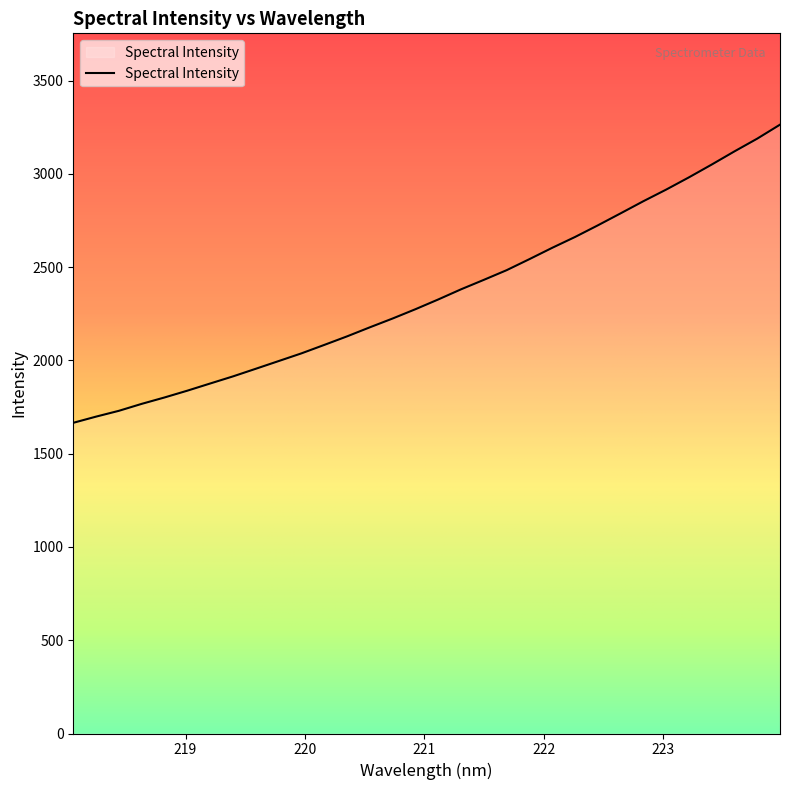

What is the difference between the second highest and second lowest values?

1490.1